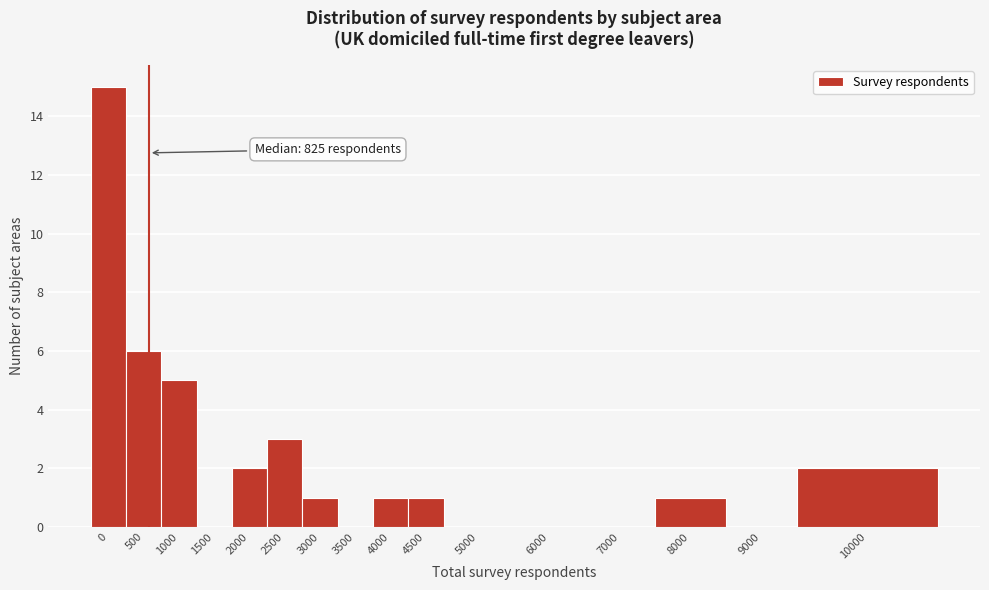

Reading left to right, transcribe all the data shown in this chart.

0=15	500=6	1000=5	1500=0	2000=2	2500=3	3000=1	3500=0	4000=1	4500=1	5000=0	6000=0	7000=0	8000=1	9000=0	10000=2